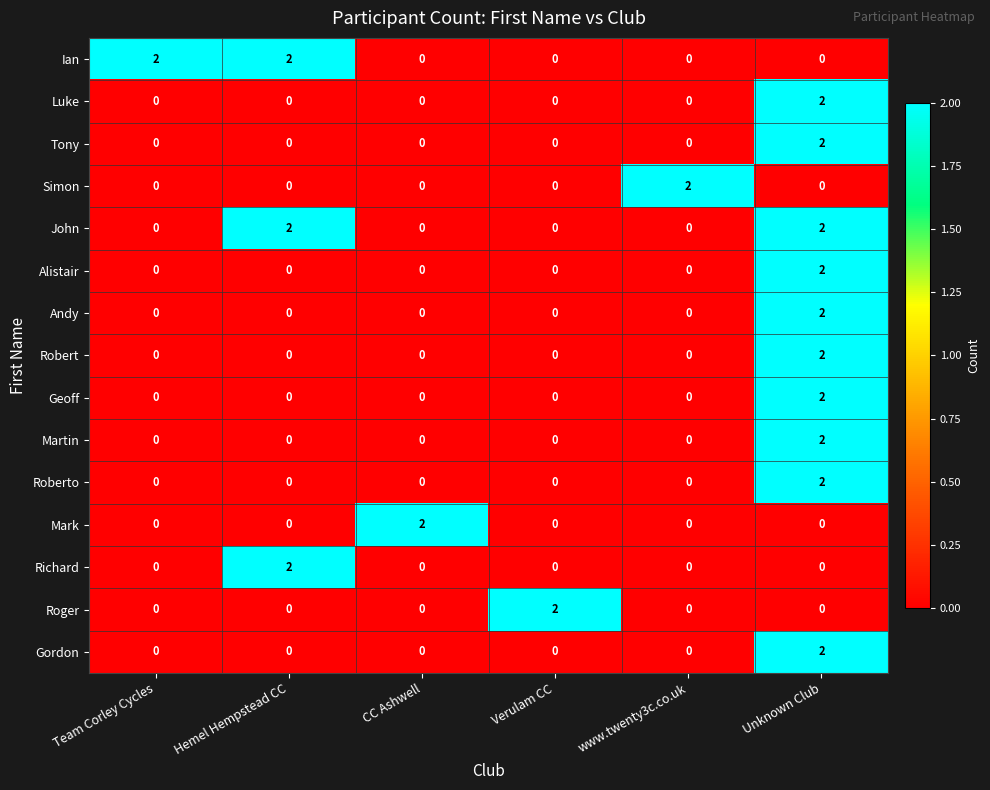

Is the value of Roberto at Verulam CC greater than the value of Andy at Unknown Club?

No